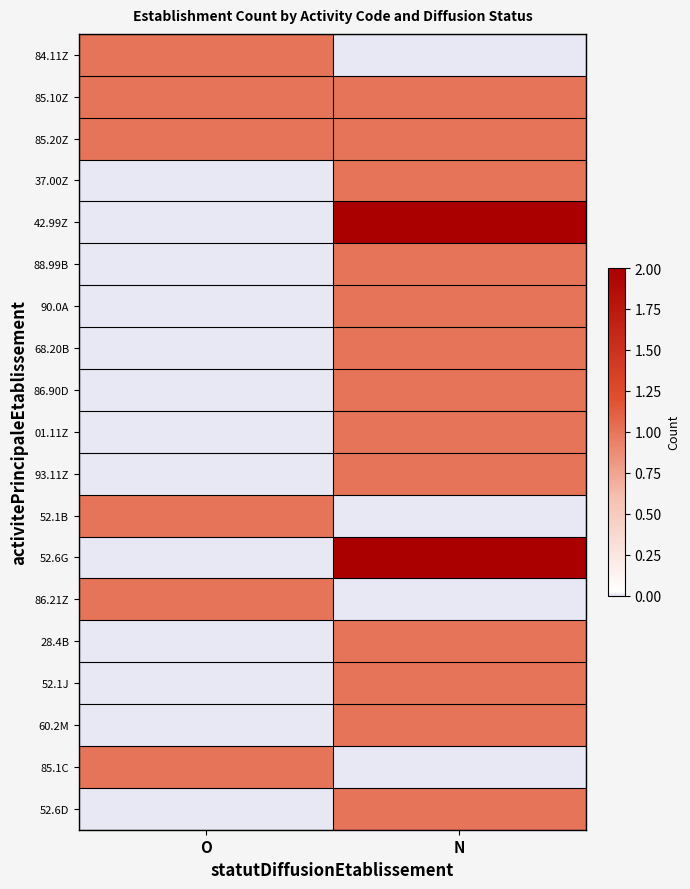

Reading left to right, what are all the values shown in this chart?

84.11Z: O=1	N=0
85.10Z: O=1	N=1
85.20Z: O=1	N=1
37.00Z: O=0	N=1
42.99Z: O=0	N=2
88.99B: O=0	N=1
90.0A: O=0	N=1
68.20B: O=0	N=1
86.90D: O=0	N=1
01.11Z: O=0	N=1
93.11Z: O=0	N=1
52.1B: O=1	N=0
52.6G: O=0	N=2
86.21Z: O=1	N=0
28.4B: O=0	N=1
52.1J: O=0	N=1
60.2M: O=0	N=1
85.1C: O=1	N=0
52.6D: O=0	N=1